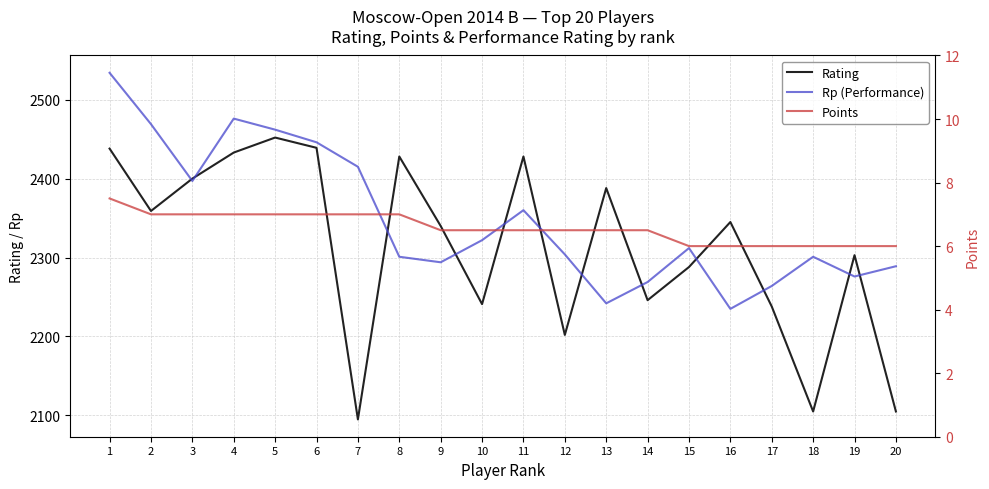

Reading left to right, transcribe all the data shown in this chart.

Rating: 2438.0	2359.0	2400.0	2433.0	2452.0	2439.0	2095.0	2428.0	2340.0	2241.0	2428.0	2202.0	2388.0	2246.0	2288.0	2345.0	2238.0	2105.0	2303.0	2105.0
Rp (Performance): 2534.0	2469.0	2397.0	2476.0	2462.0	2446.0	2415.0	2301.0	2294.0	2322.0	2360.0	2304.0	2242.0	2269.0	2312.0	2235.0	2264.0	2301.0	2276.0	2289.0
Points: 7.5	7.0	7.0	7.0	7.0	7.0	7.0	7.0	6.5	6.5	6.5	6.5	6.5	6.5	6.0	6.0	6.0	6.0	6.0	6.0